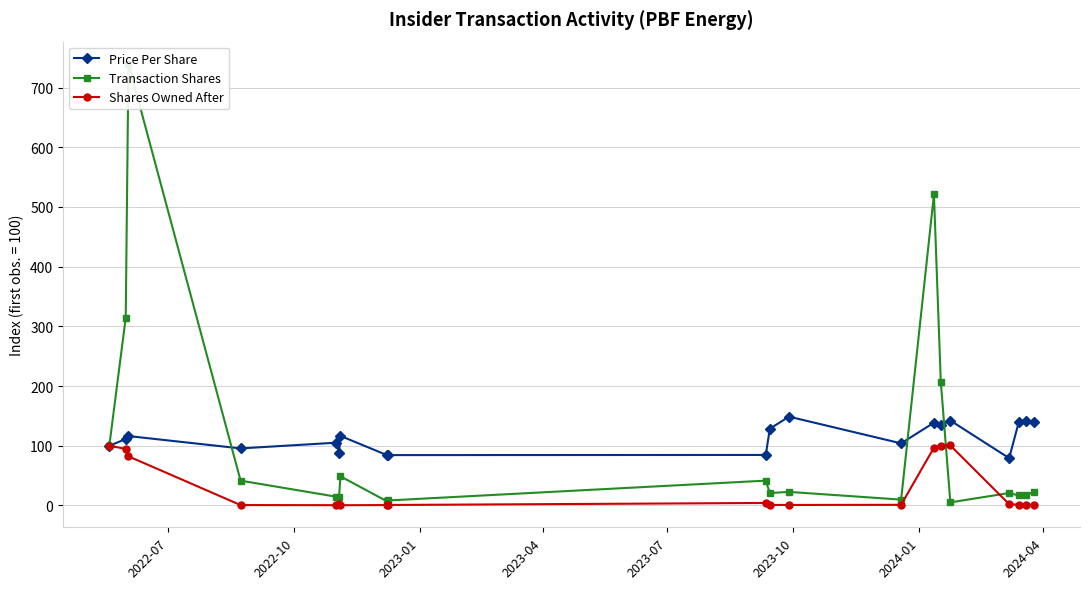

How many lines are shown in the chart?

3